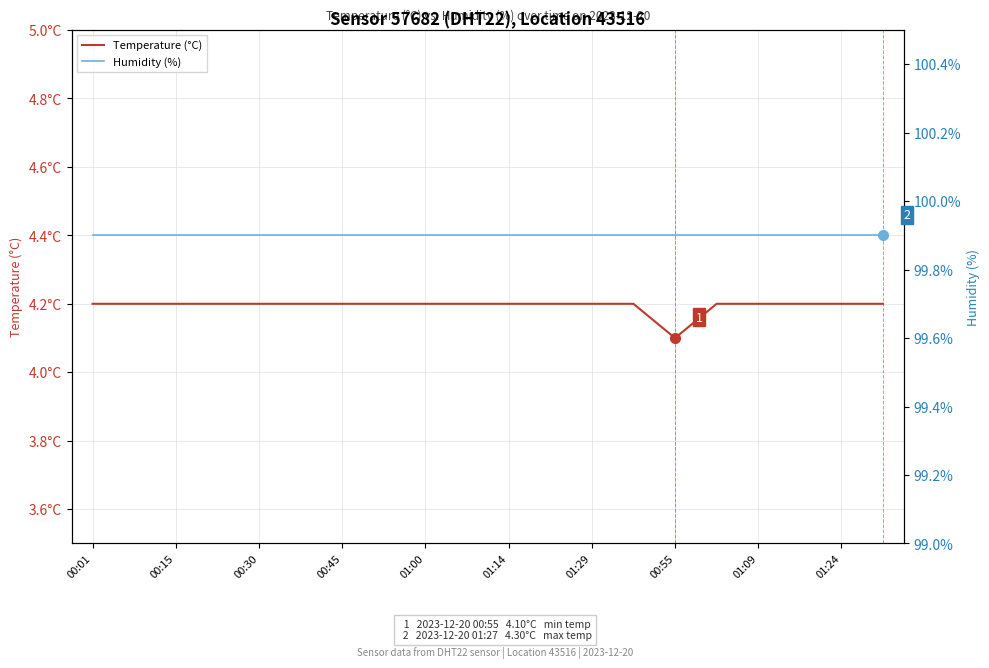

Rank the series by their maximum value, from lowest to highest.

Temperature (°C), Humidity (%)